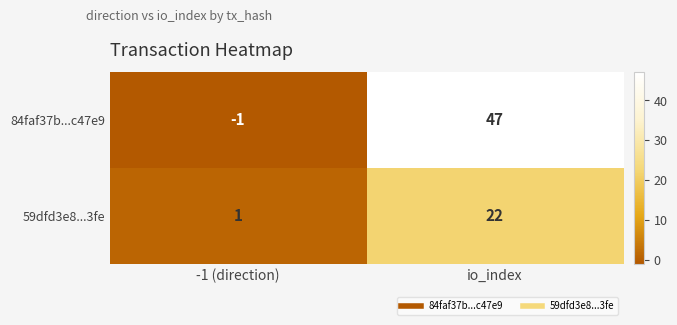

What is the minimum value shown in the chart?

-1